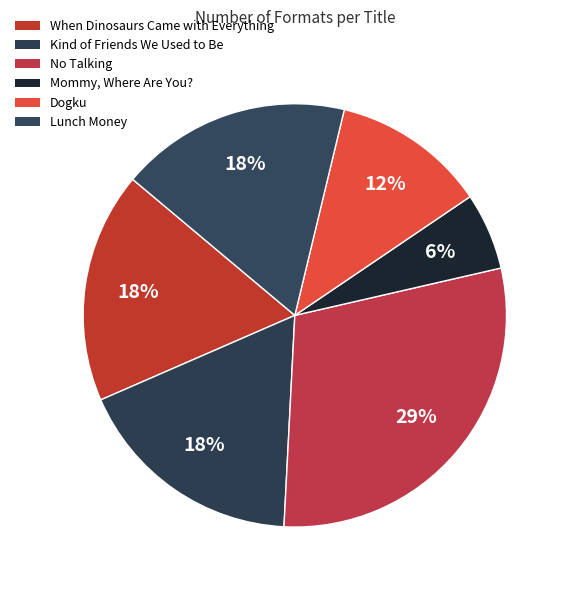

How many segments does this pie chart have?

6